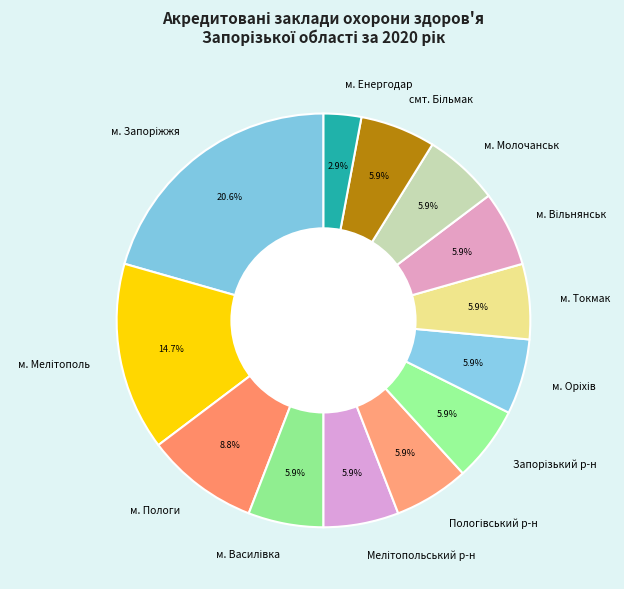

Which category has the smallest portion of the pie?

м. Енергодар